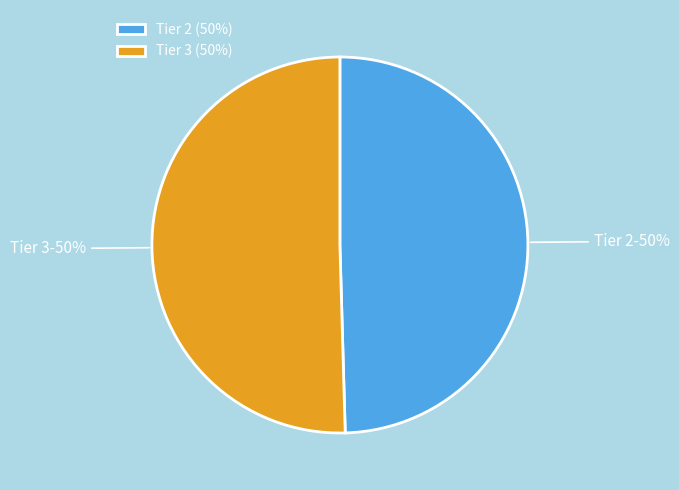

To the nearest percent, what is the combined percentage of Tier 2 and Tier 3?

100%